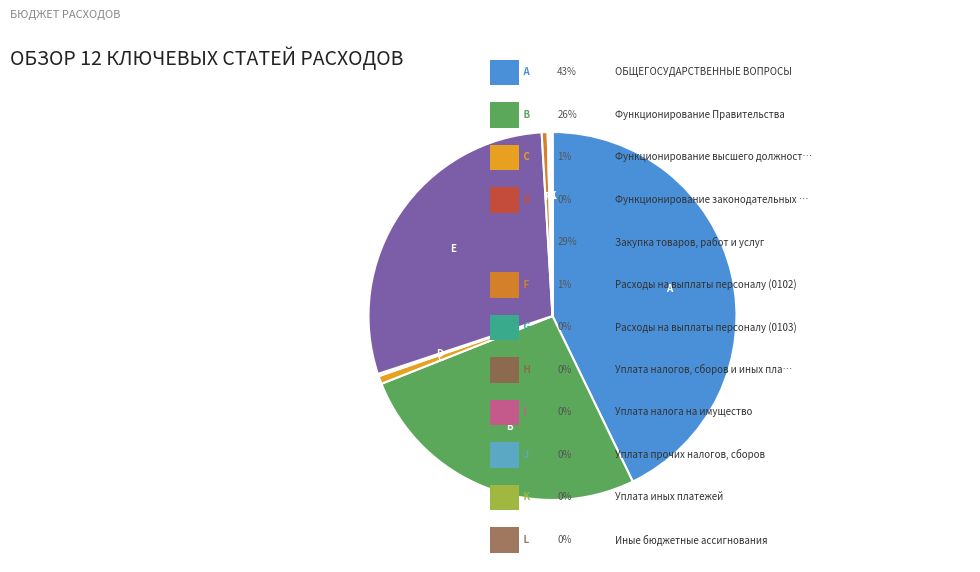

Count the number of slices in the pie.

12